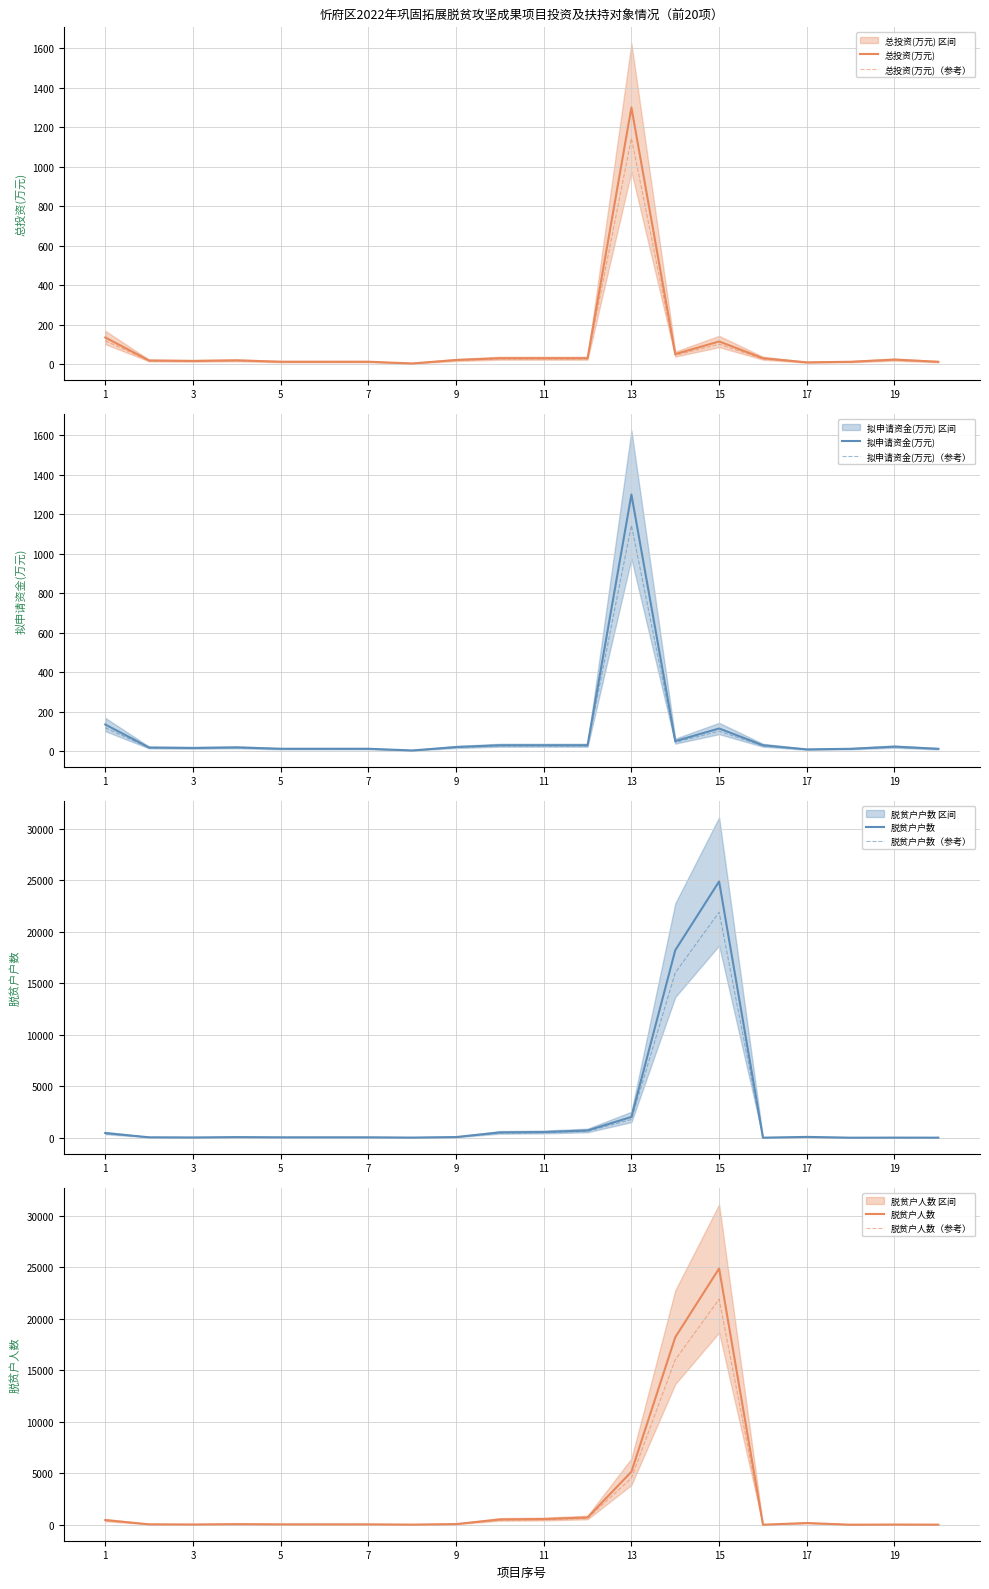

Is it true that 脱贫户户数 equals 2012.0 at 13?

True